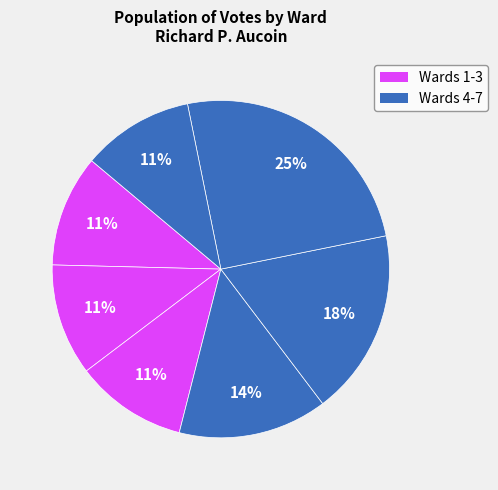

How many slices are in this pie chart?

7